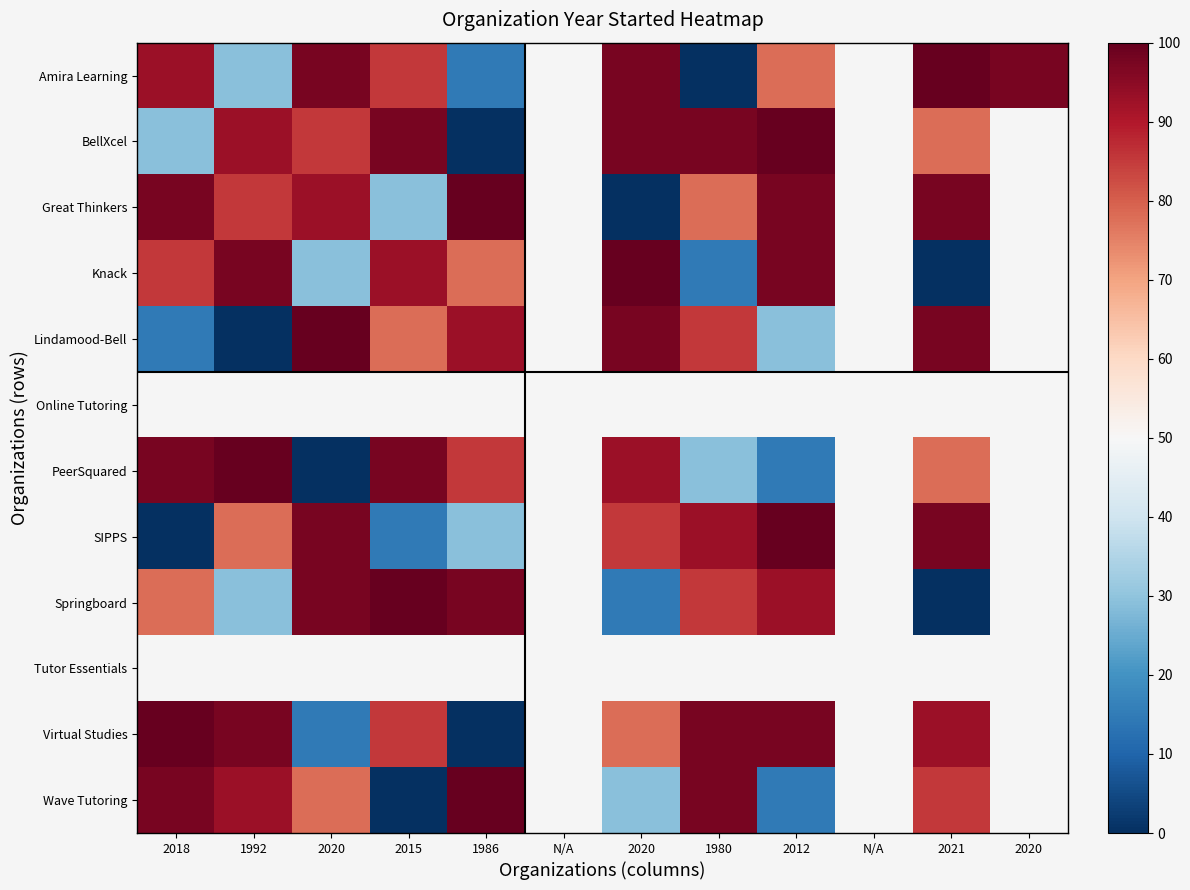

True or false: PeerSquared has a value of 100.0 at 1992.

True